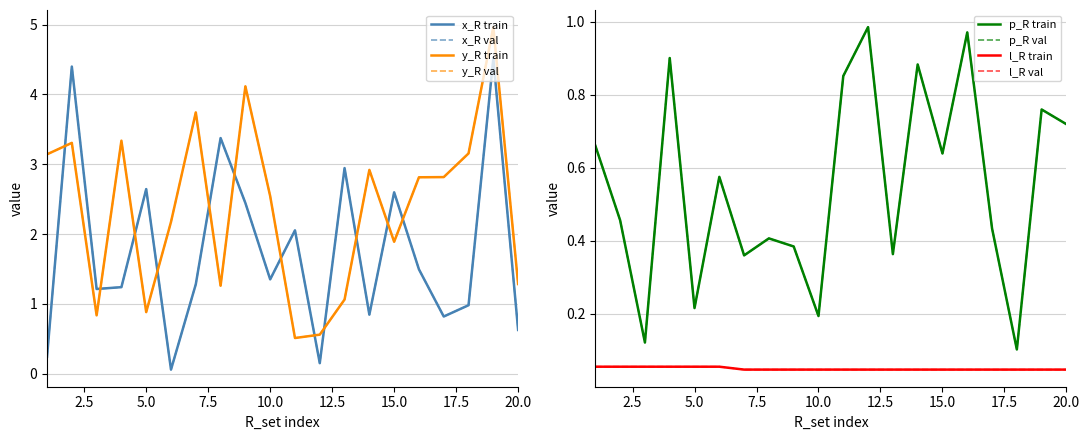

How many data points in y_R are less than 2?

8